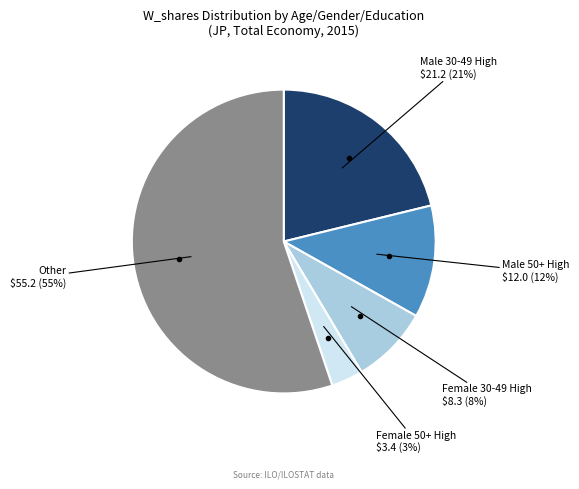

Is there any slice that represents more than half of the pie?

Yes